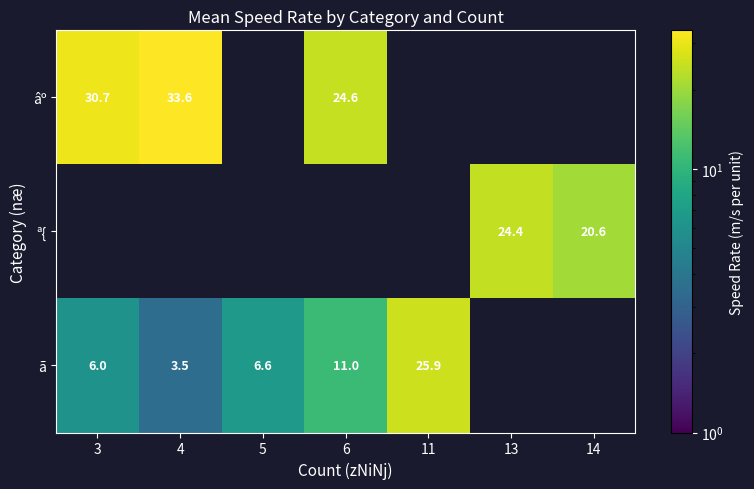

The âº series shows 23.5 at 4. True or false?

False